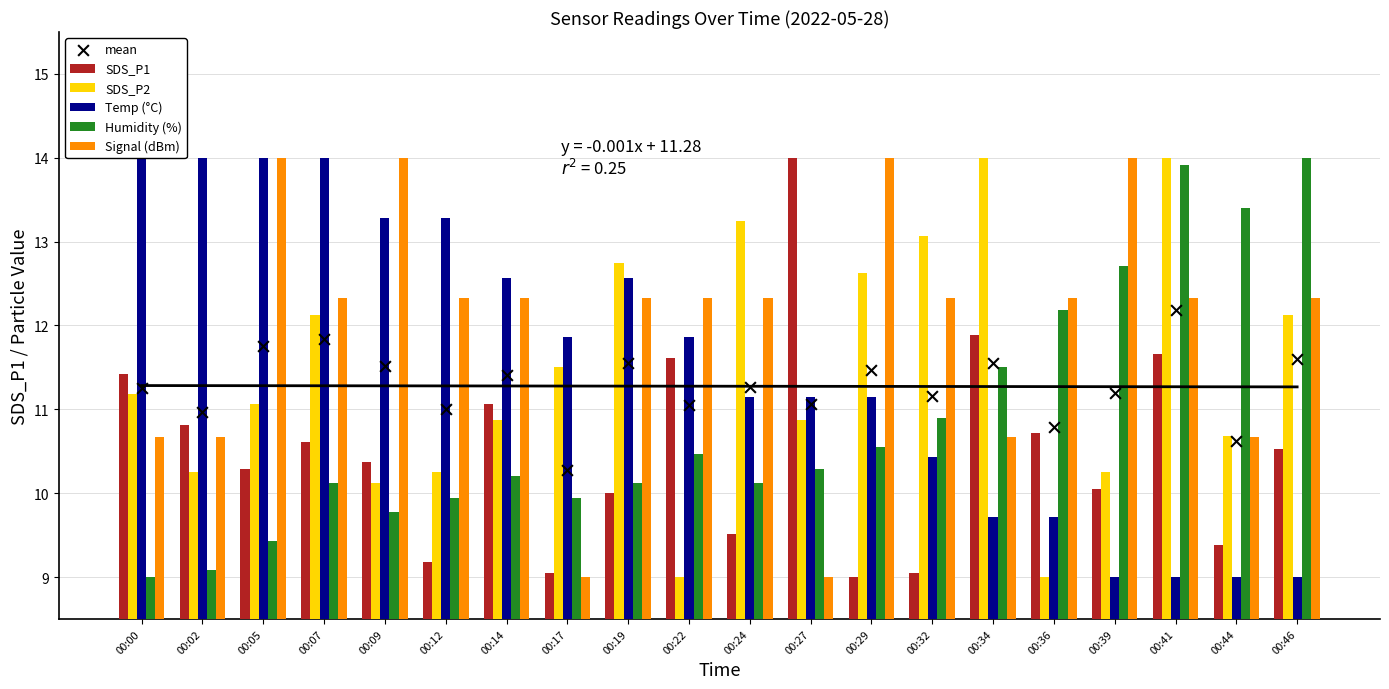

Which series reaches the minimum Y coordinate?

SDS_P1